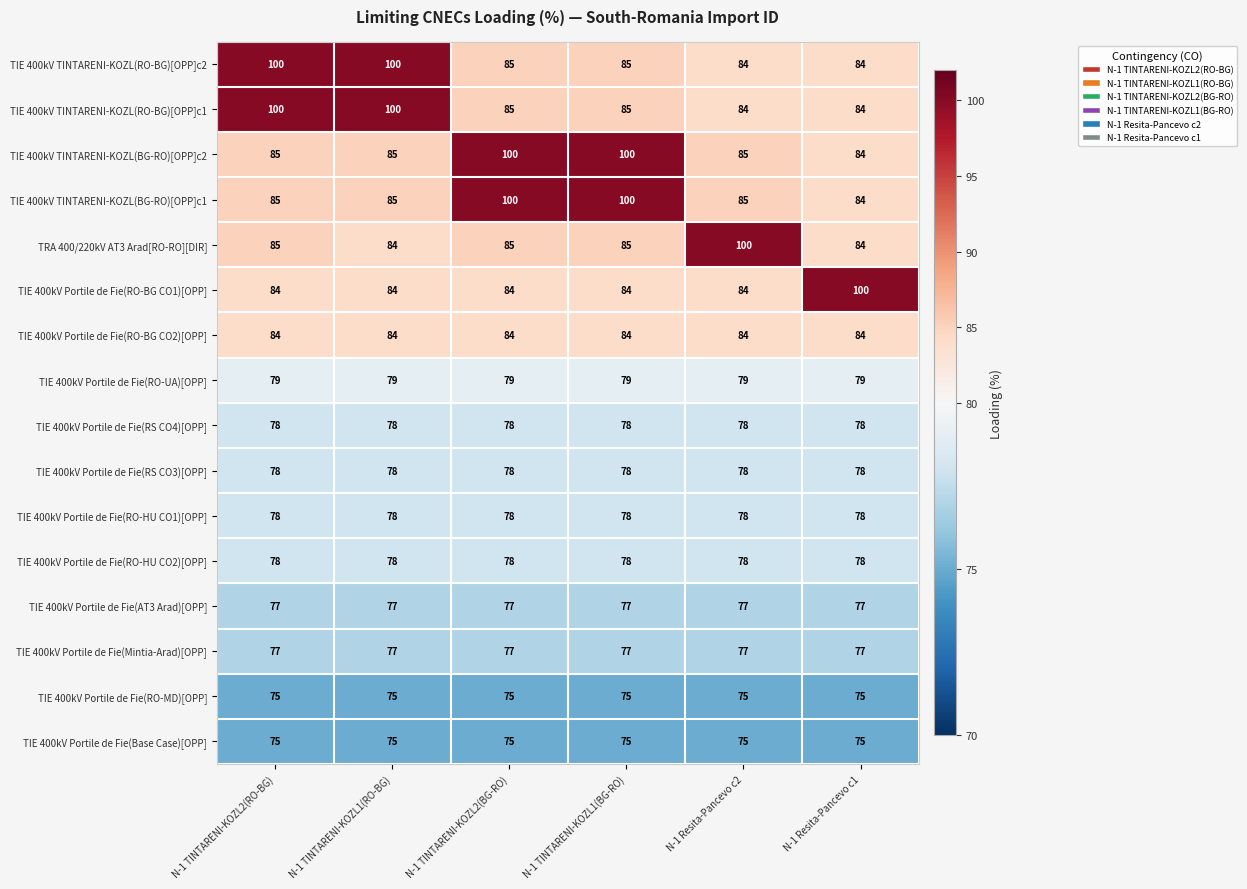

What is the average value of the TIE 400kV Portile de Fie(Mintia-Arad)[OPP] series?

77